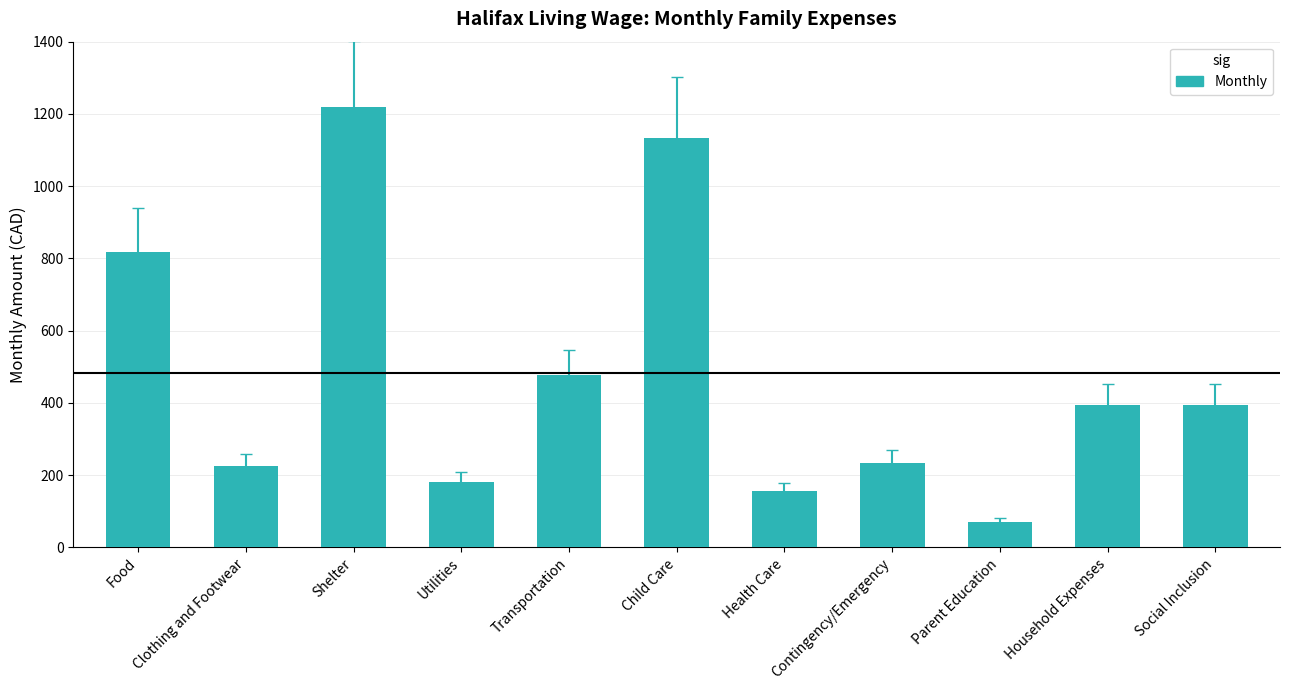

What is the label of the 3rd bar from the right?

Parent Education